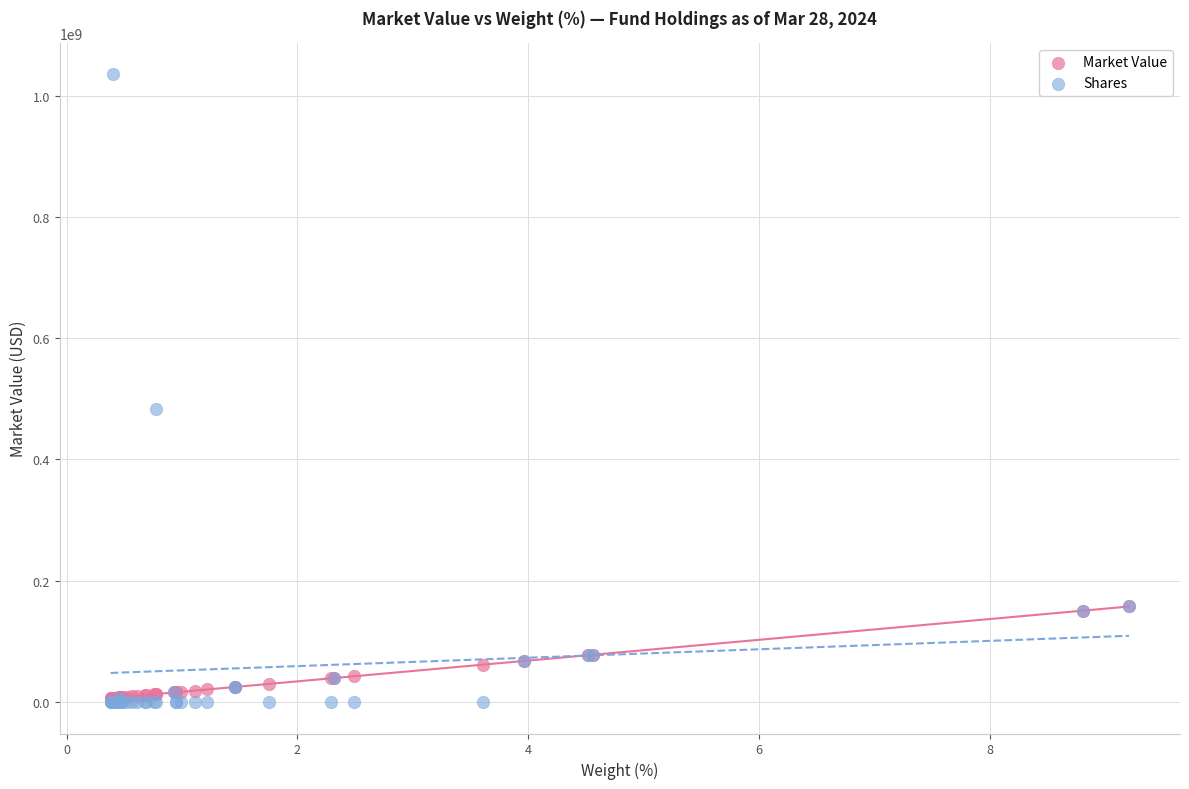

In the Shares series, what Y value is closest to 517447892?

483628888.0